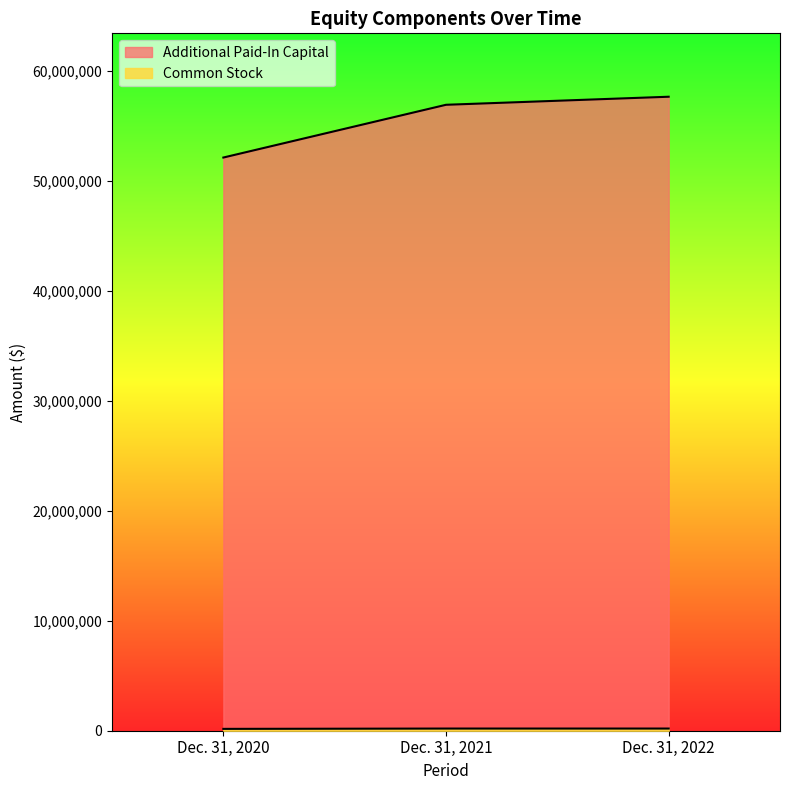

What is the sum of all Common Stock values?

562066